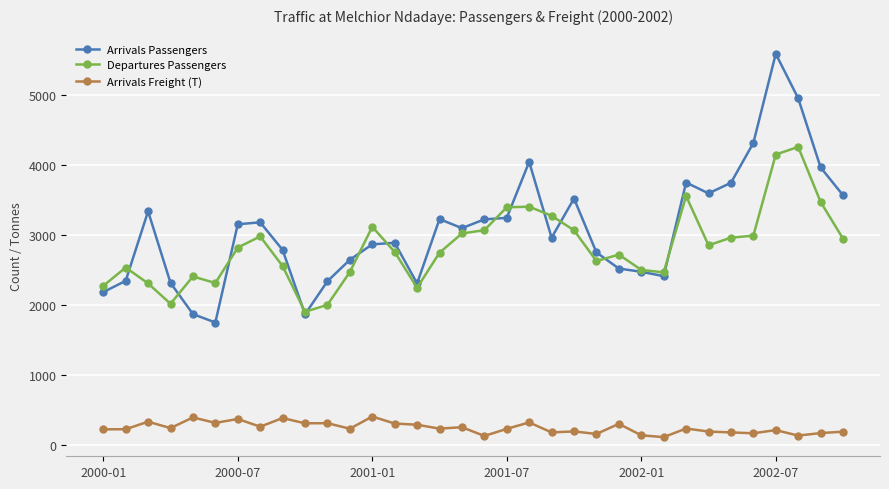

Rank the series by their maximum value, from highest to lowest.

Arrivals Passengers, Departures Passengers, Arrivals Freight (T)